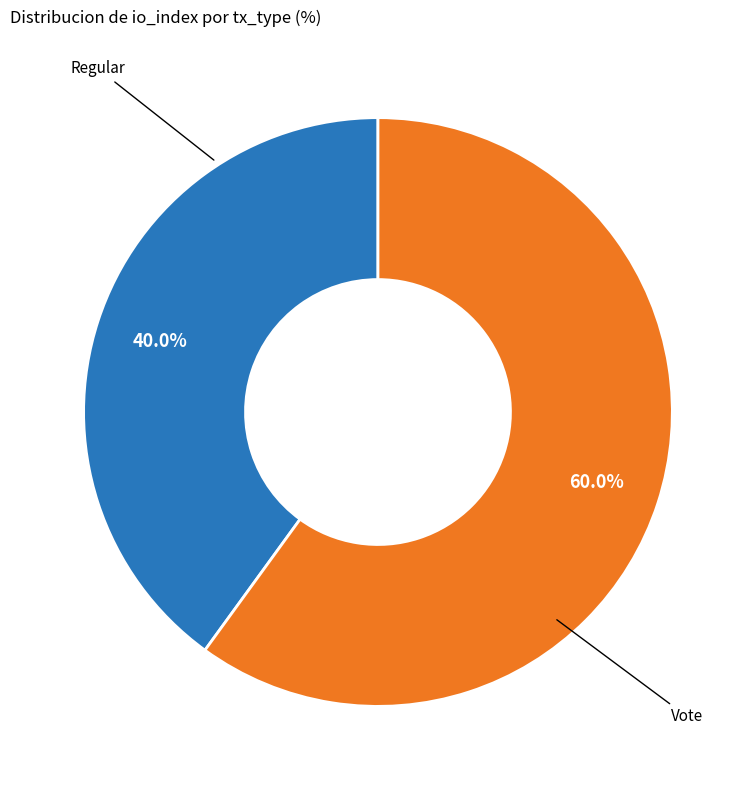

Is there any slice that represents more than half of the pie?

Yes